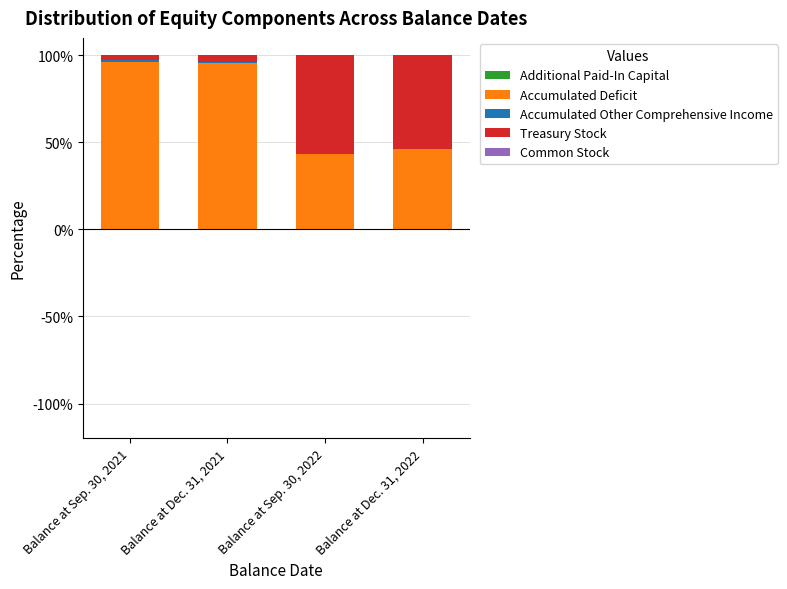

What is the highest value of the Additional Paid-In Capital series?

99.9